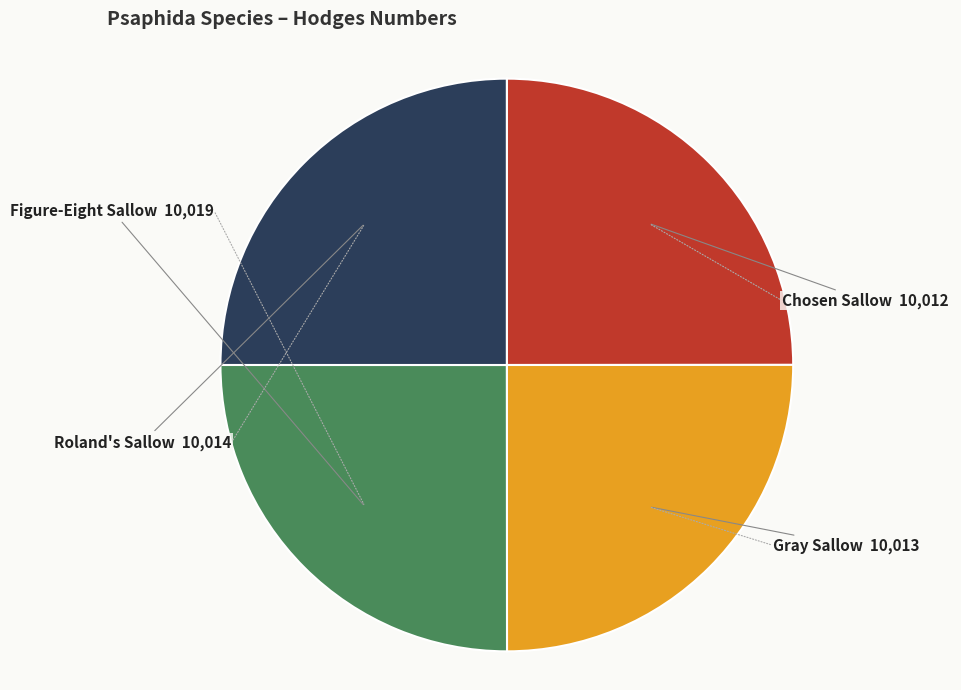

Is there any slice that represents more than half of the pie?

No